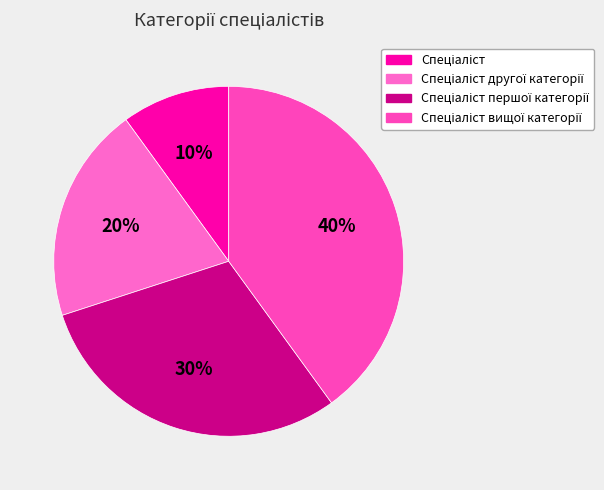

What is the largest slice in the pie chart?

Спеціаліст вищої категорії